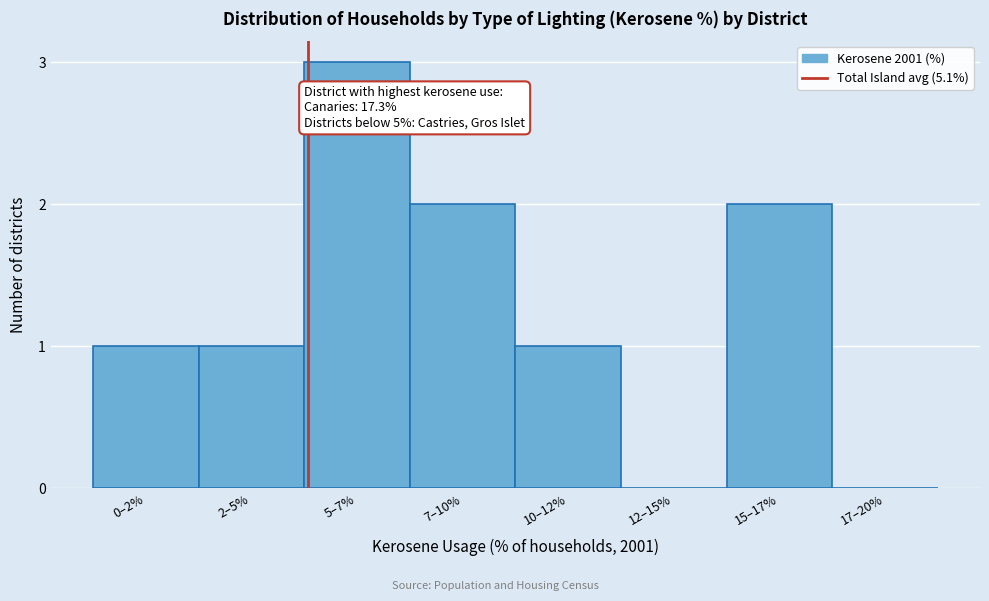

What is the change in value from 10–12% to 15–17%?

+1